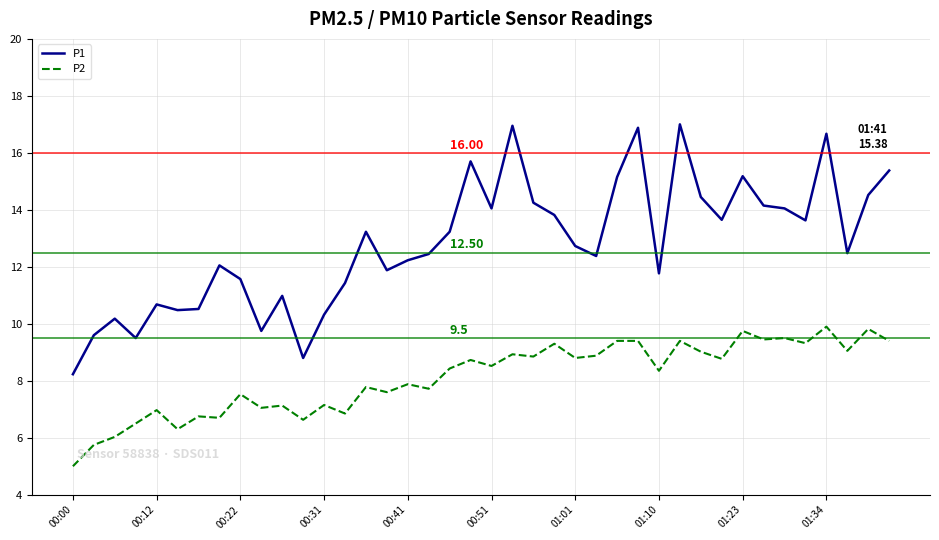

List the series in order of their overall mean, highest first.

P1, P2